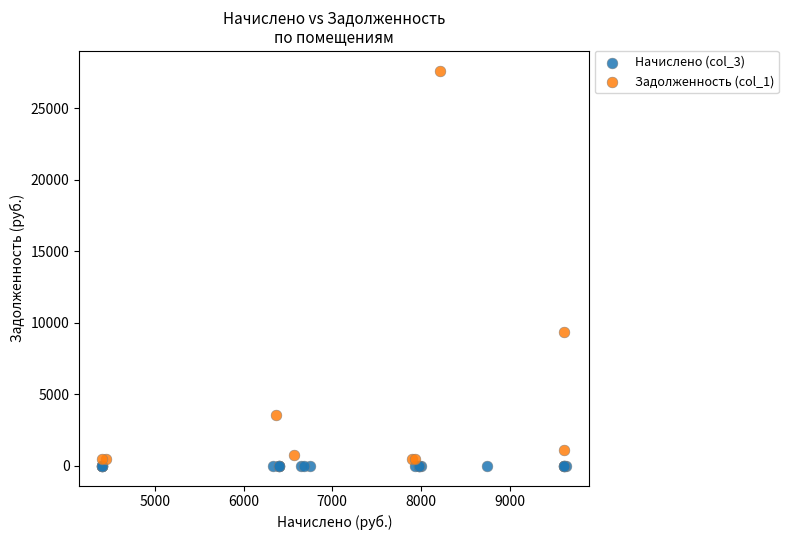

Which series contains the highest Y value?

Задолженность (col_1)